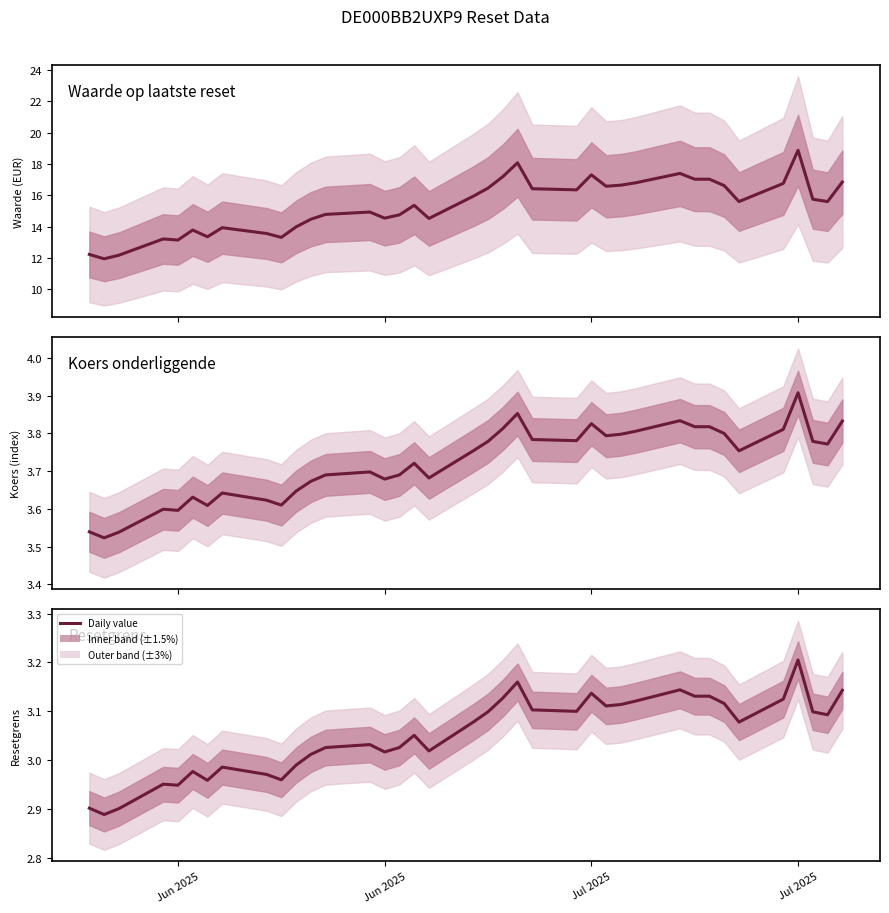

List the series in order of their peak value, highest first.

Waarde op laatste reset, Koers onderliggende, Resetgrens